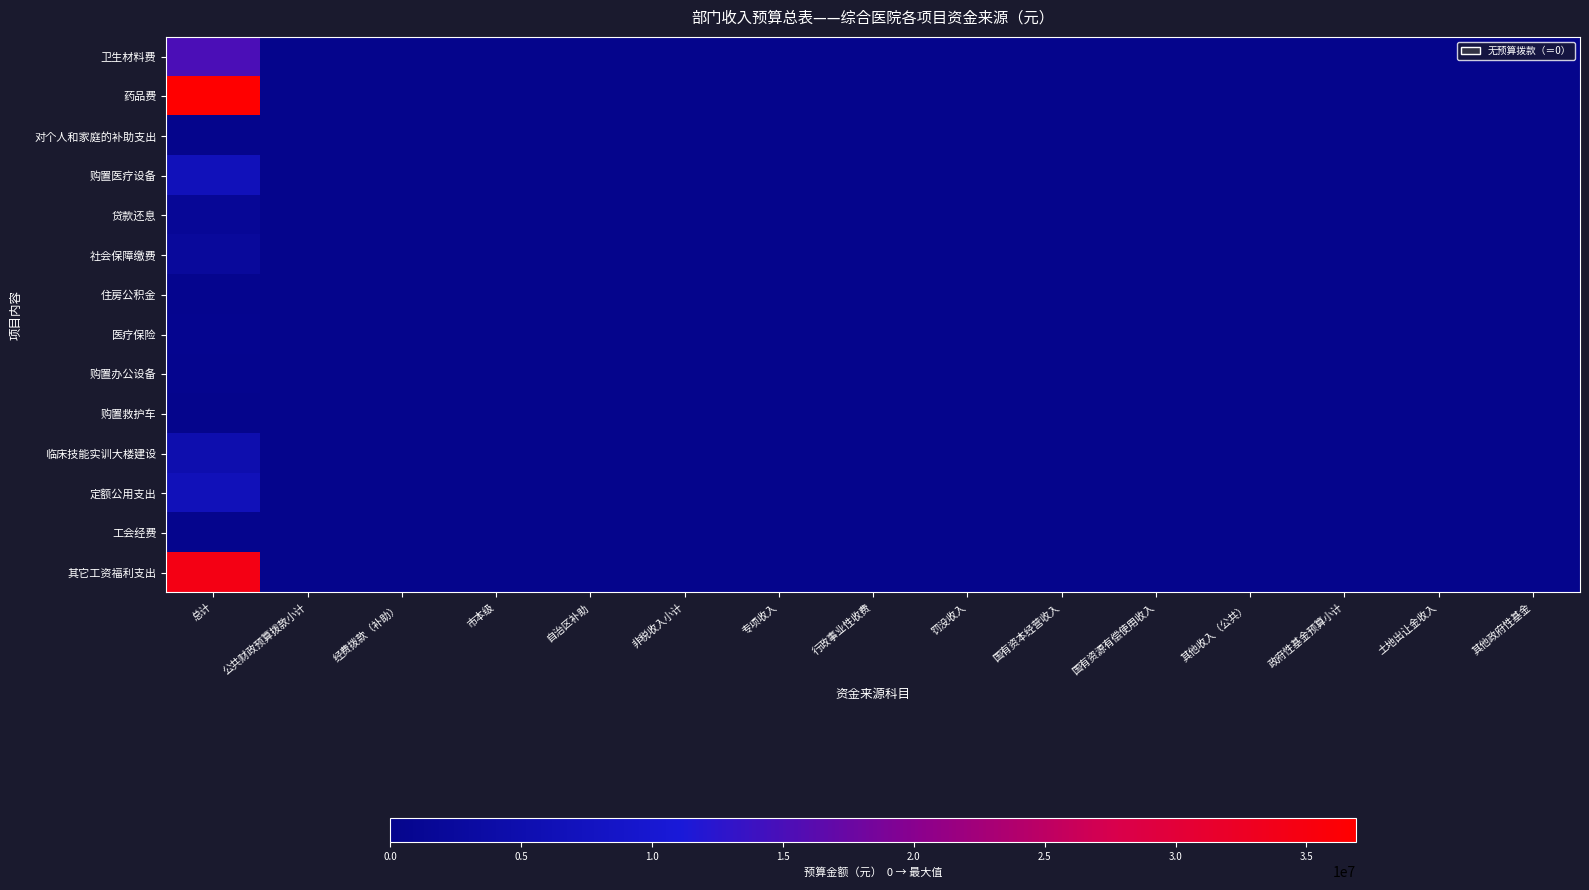

At how many categories does at least one series exceed 36265410?

1